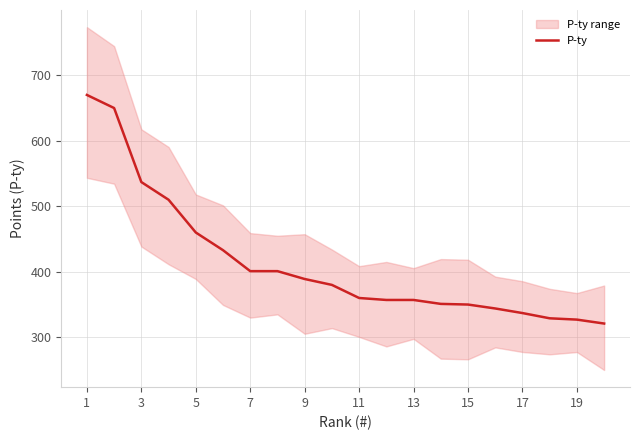

Is it true that P-ty equals 223 at 13?

False